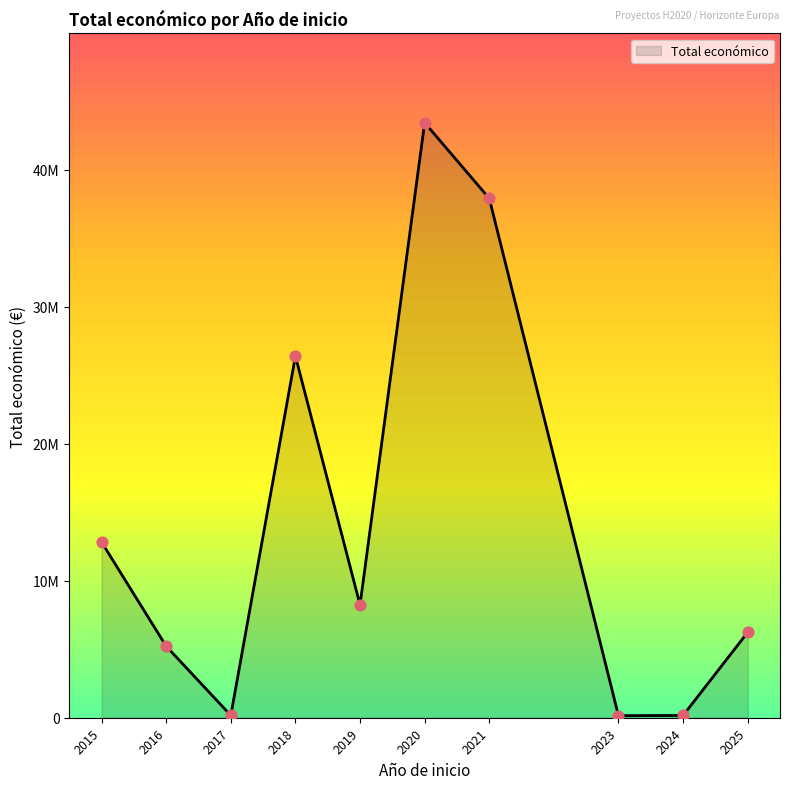

Does the chart have visible grid lines?

No